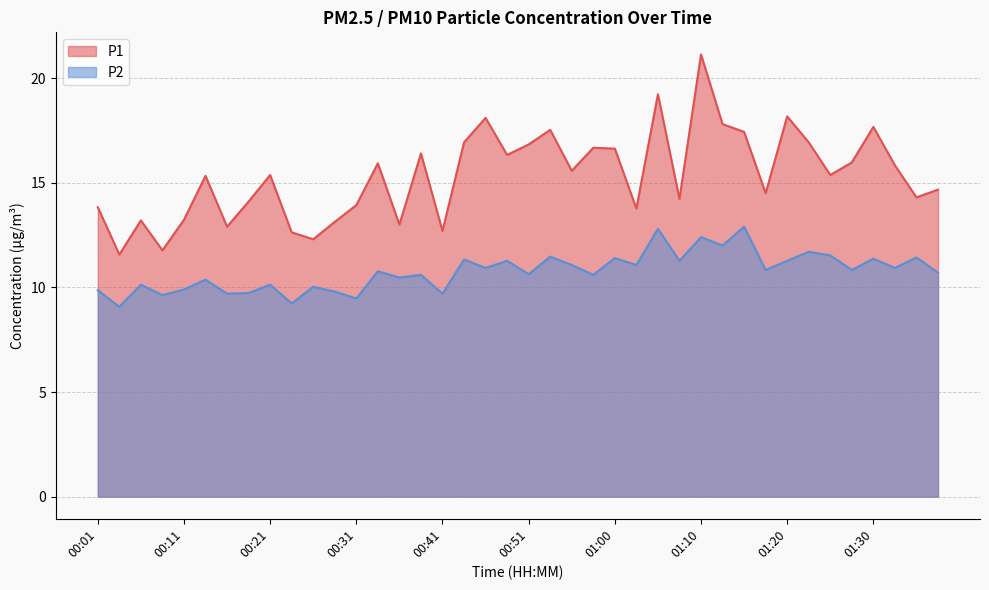

Is the value of P2 at 01:15 greater than the value of P1 at 01:00?

No